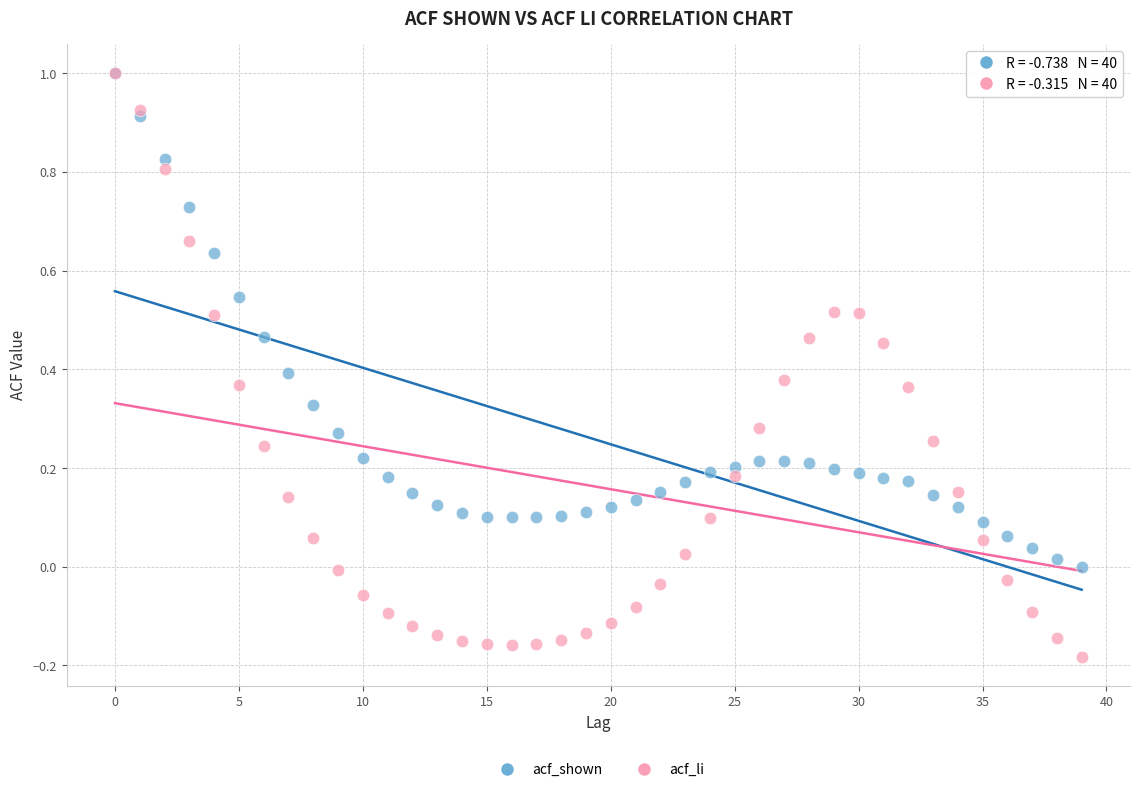

Which series reaches the minimum Y coordinate?

acf_li